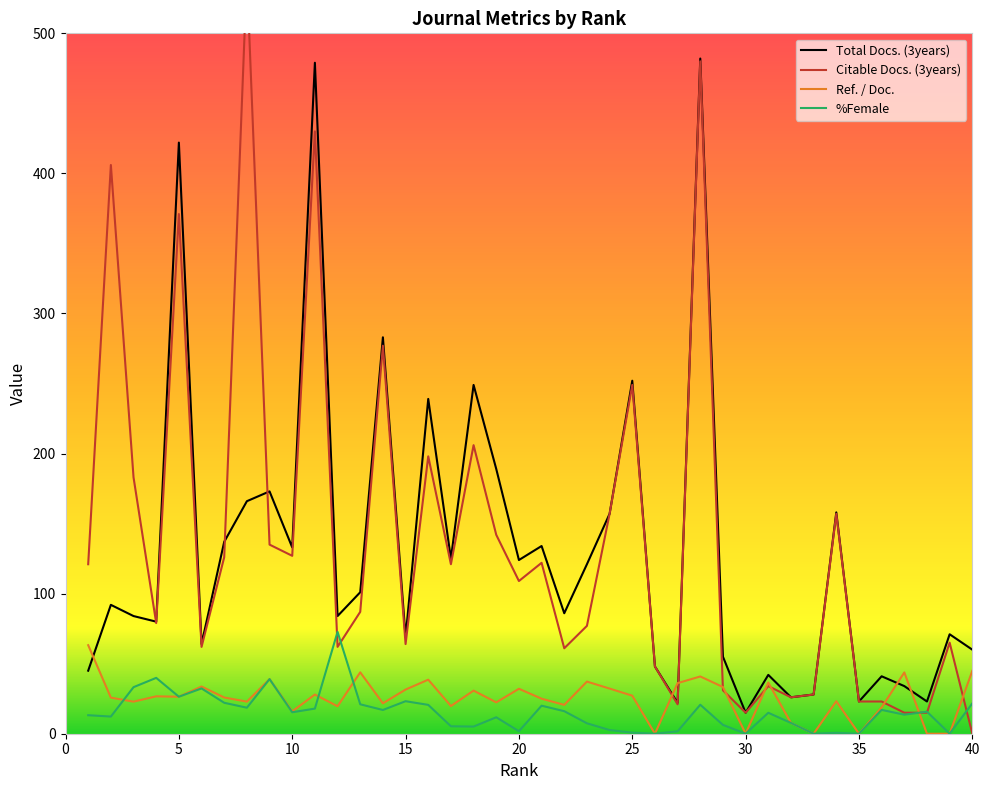

What is the value of the Ref. / Doc. point at the 1st from the left?

63.2